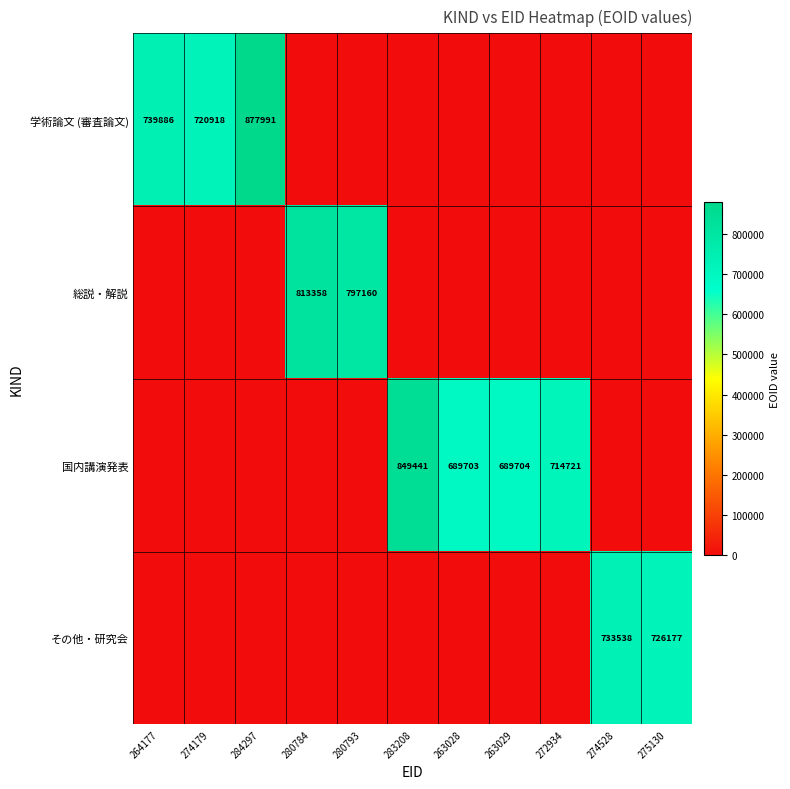

Rank the series by their maximum value, from highest to lowest.

学術論文 (審査論文), 国内講演発表, 総説・解説, その他・研究会